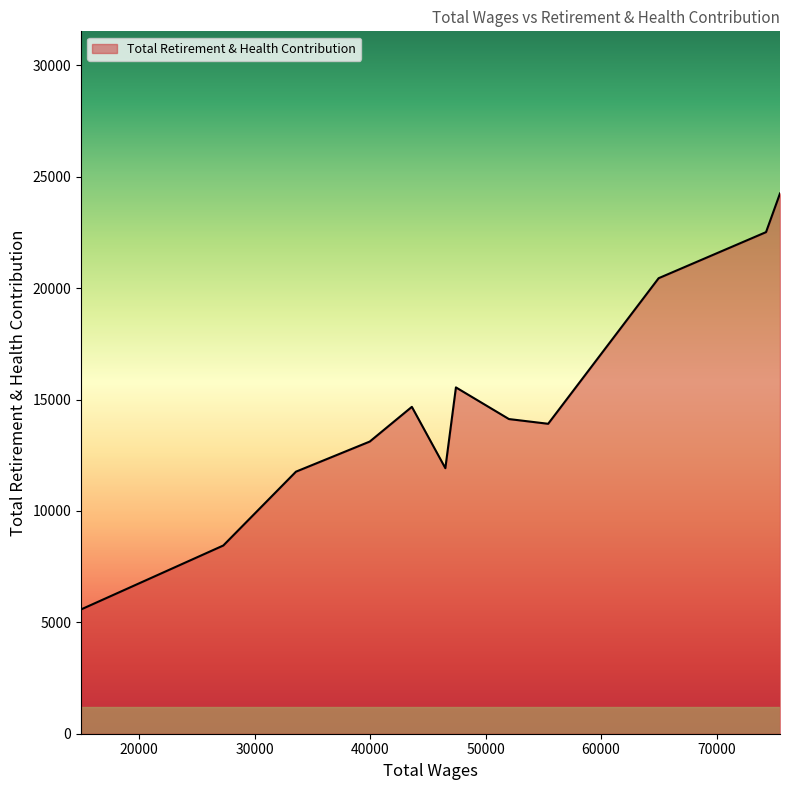

What is the difference between the maximum and minimum values?

18672